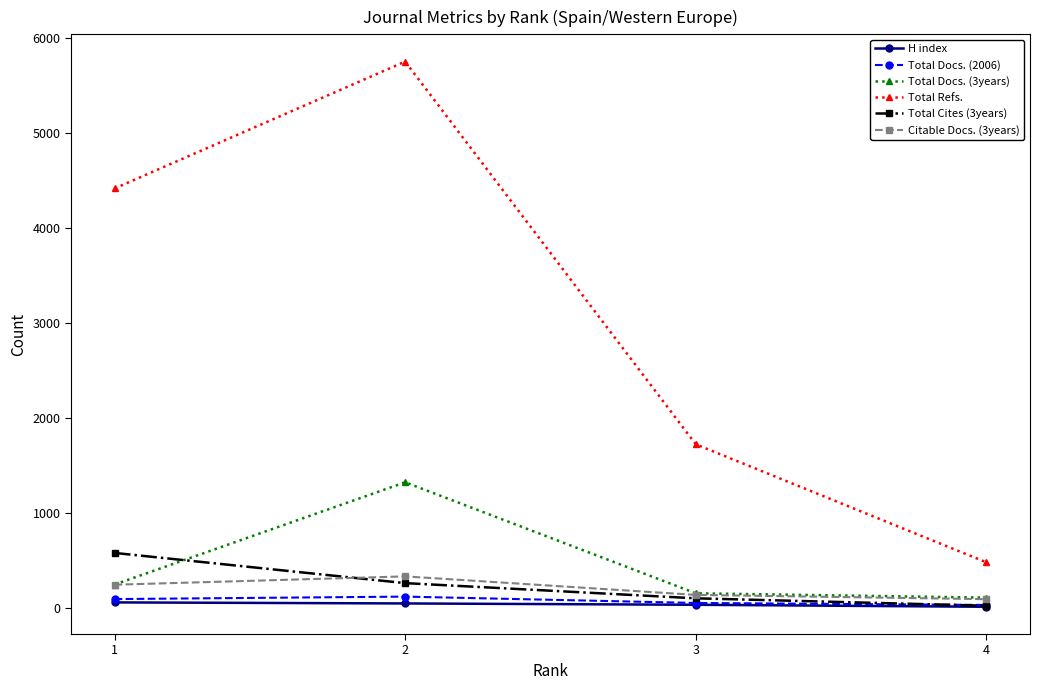

True or false: Total Refs. has a value of 479 at 4.

True